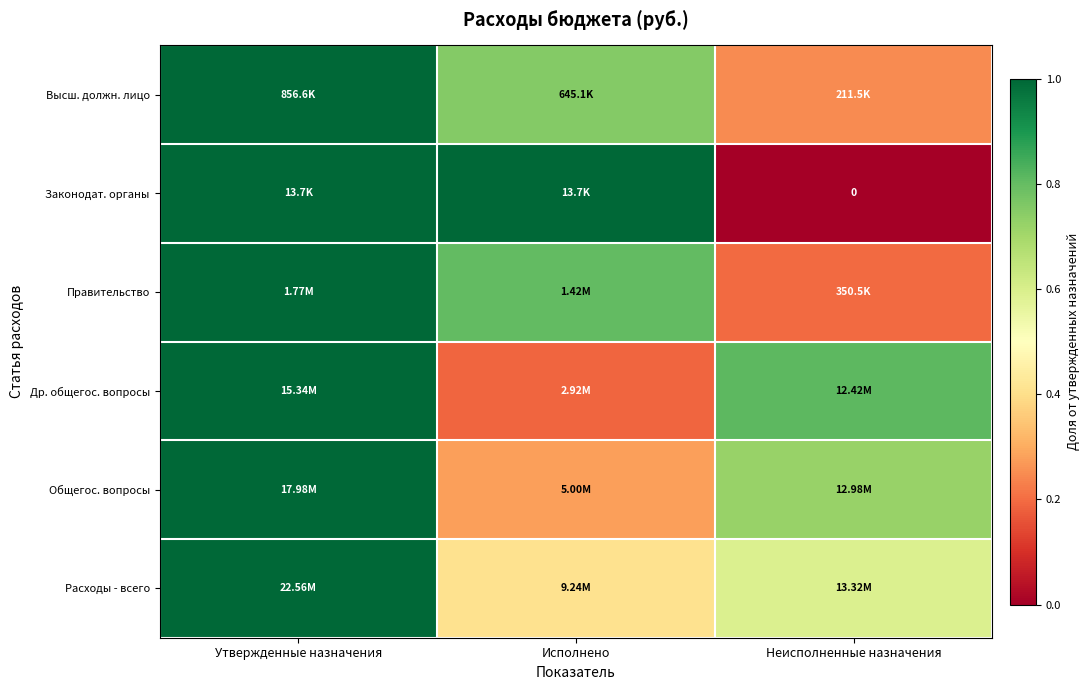

What is the sum of all Правительство values?

2.0